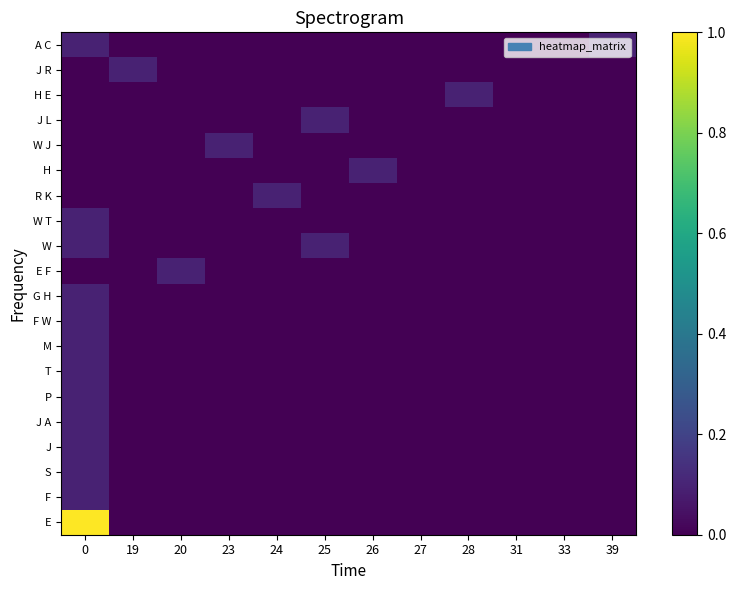

Rank the series by their maximum value, from highest to lowest.

E, M, T, W T, W, G H, F W, H, R K, P, J A, J, A C, S, J R, H E, J L, W J, F, E F